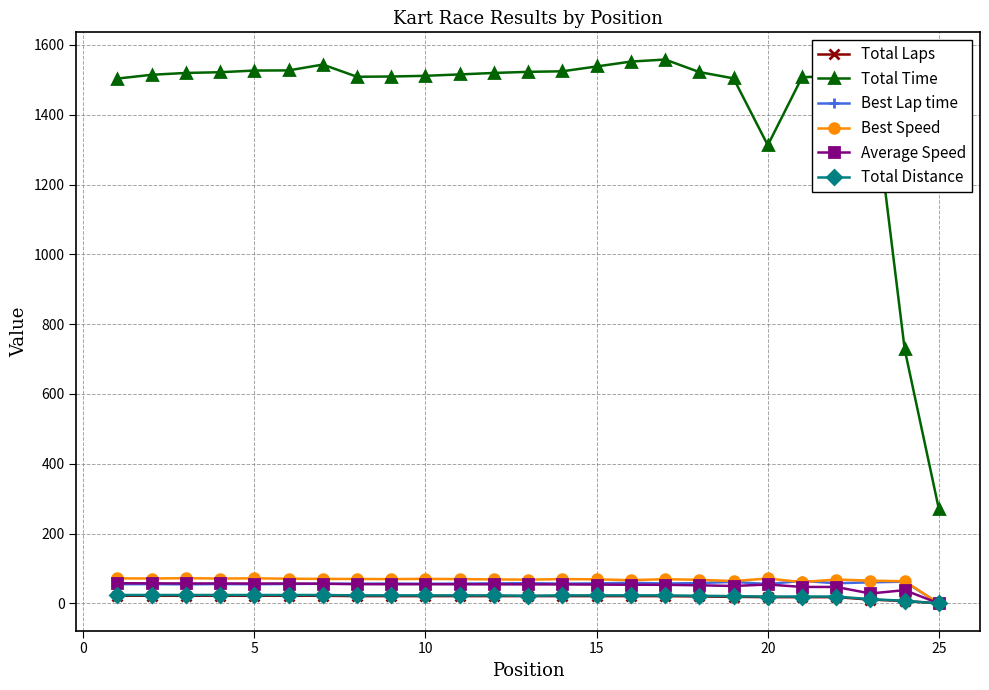

True or false: Total Time and Total Laps intersect in this chart.

False